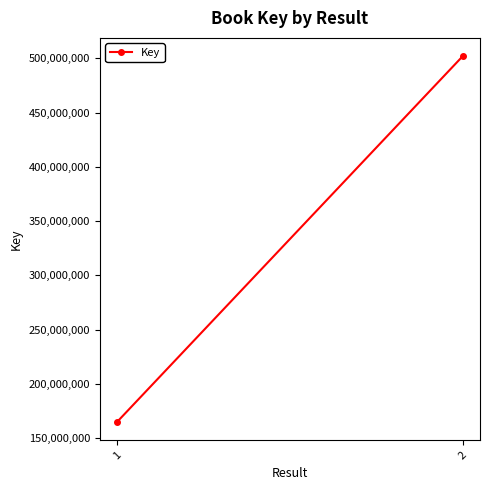

What is the difference between the values at 2 and 1?

337089425